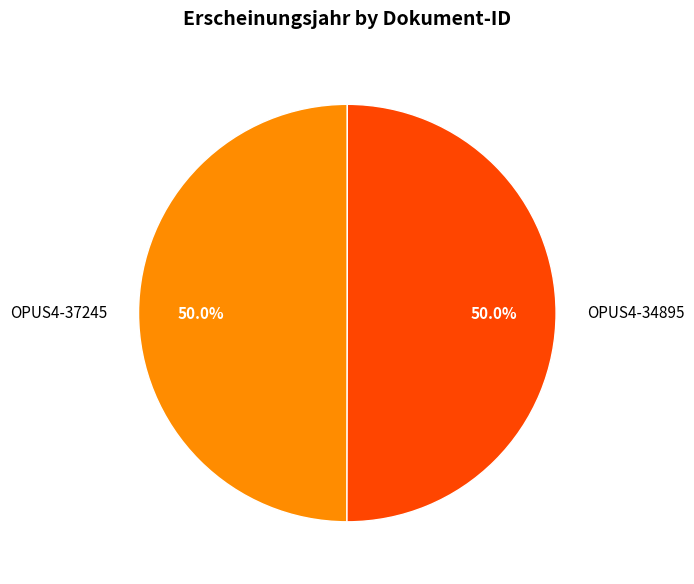

How many segments does this pie chart have?

2